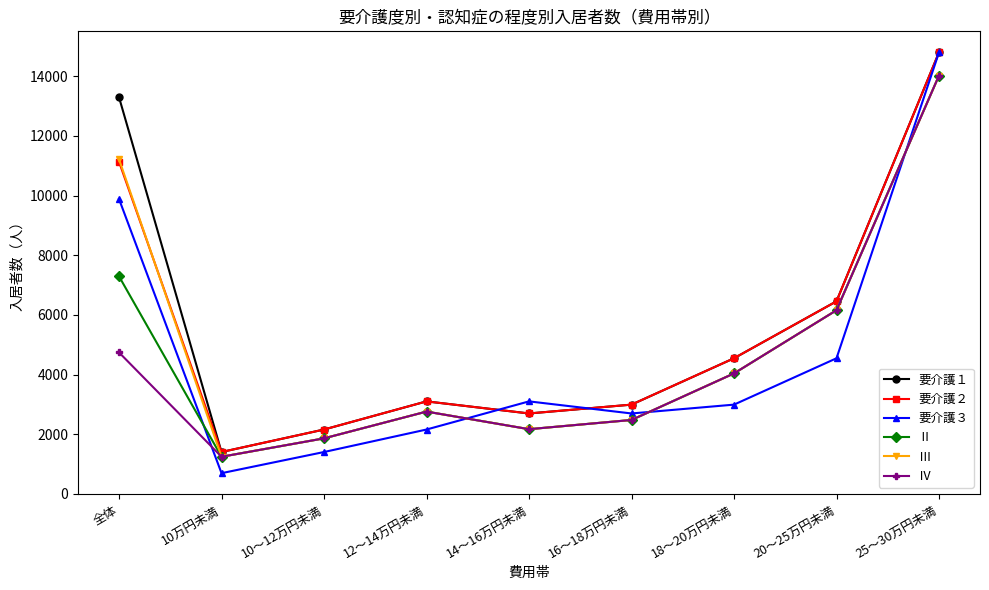

Which series has the largest range (max minus min)?

要介護３